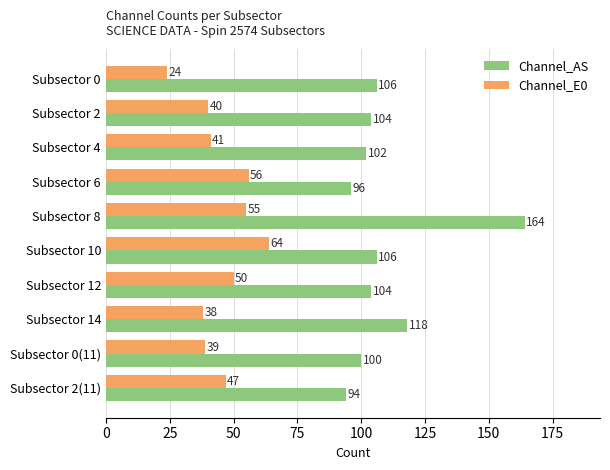

The value of Channel_E0 at Subsector 14 is 38. True or false?

True